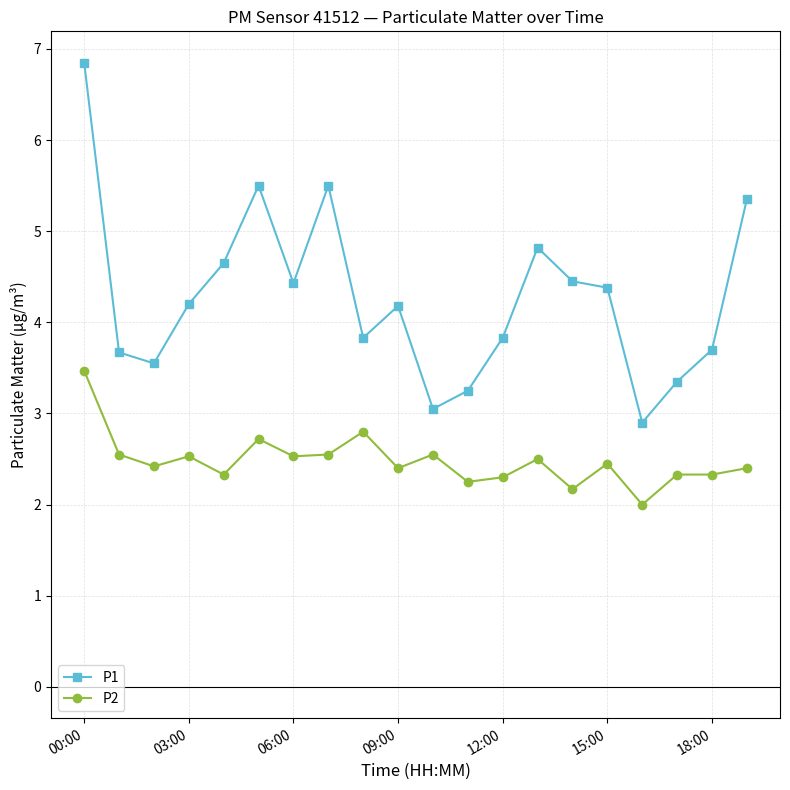

What is the difference between the maximum and minimum values in the P2 series?

1.5